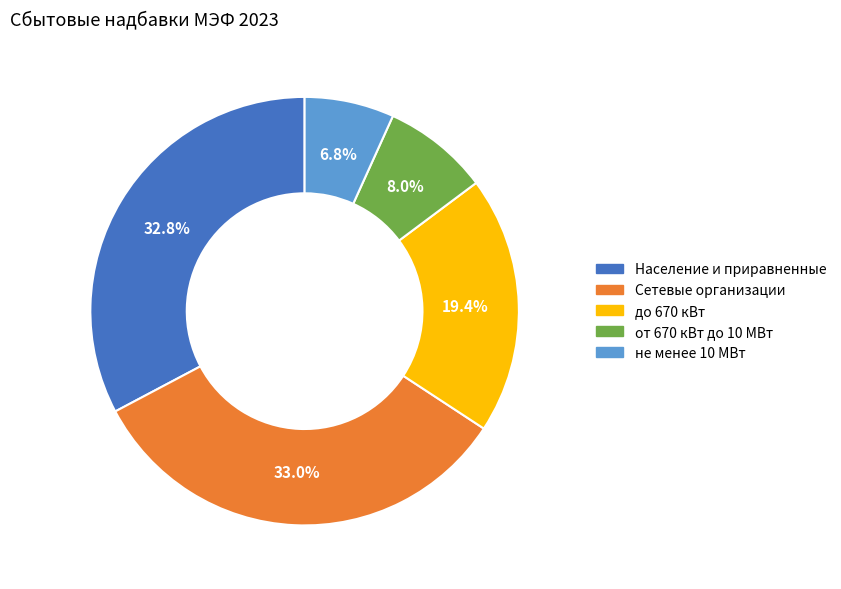

To the nearest percent, what is the difference between the largest and smallest slice percentages?

26%